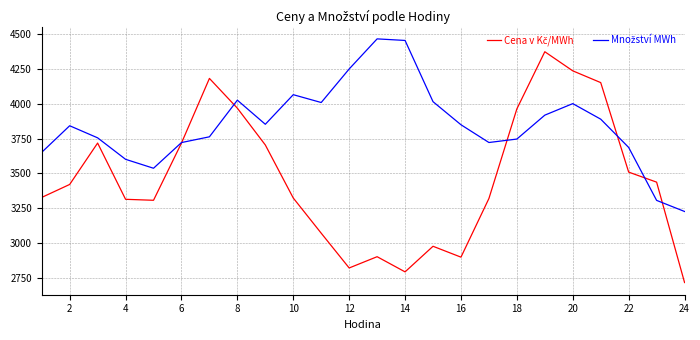

What is the smallest value displayed?

2714.0